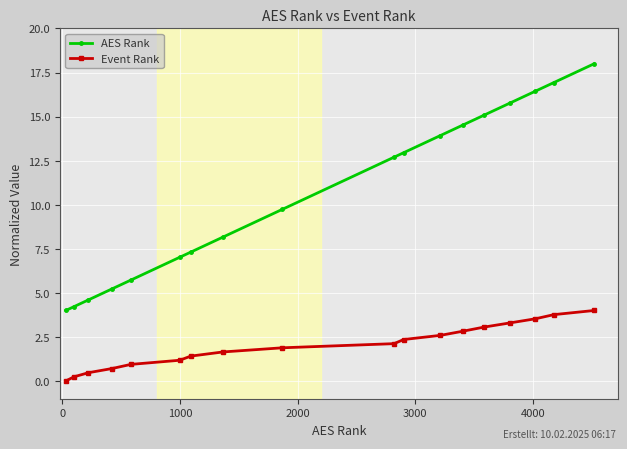

Reading right to left, extract all data points from this chart.

AES Rank: 18.0	16.9	16.4	15.8	15.1	14.5	13.9	13.0	12.7	9.7	8.2	7.3	7.0	5.7	5.2	4.6	4.2	4.0
Event Rank: 4.0	3.8	3.5	3.3	3.1	2.8	2.6	2.4	2.1	1.9	1.6	1.4	1.2	0.9	0.7	0.5	0.2	0.0